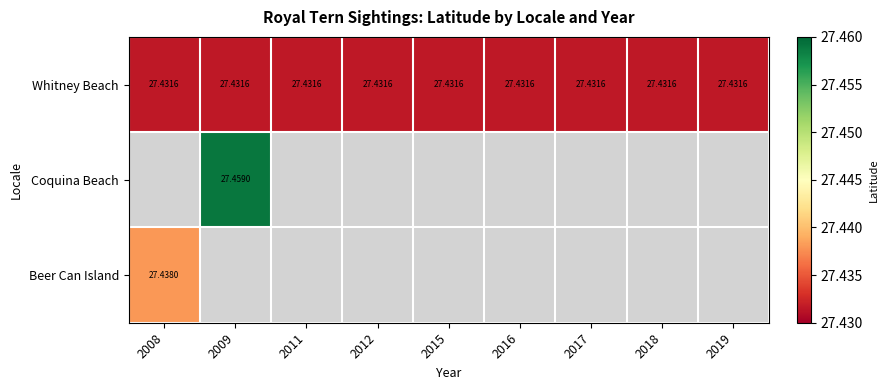

Which category has the highest value across all series?

2009